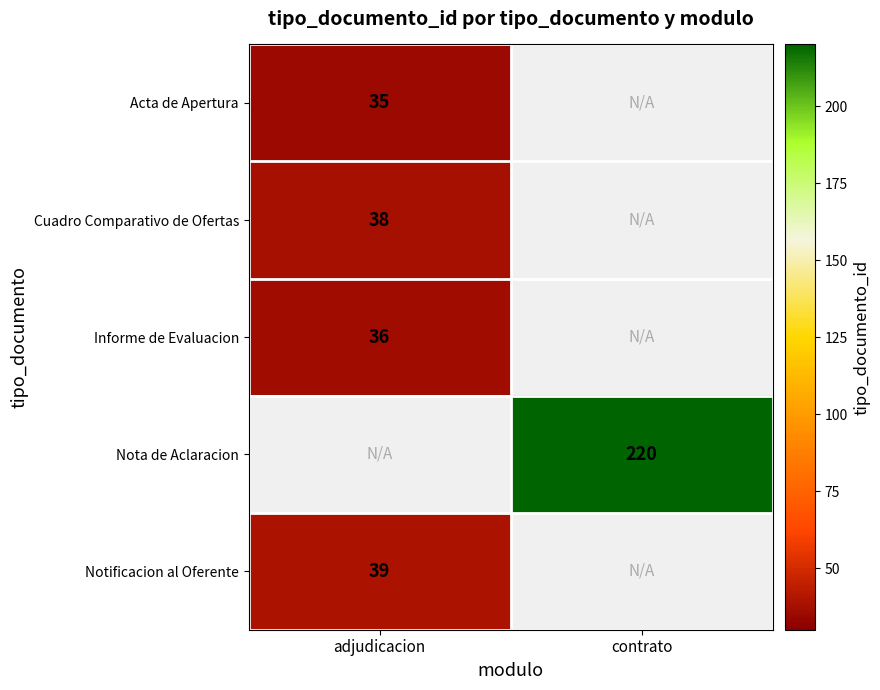

The Notificacion al Oferente series shows 39 at adjudicacion. True or false?

True